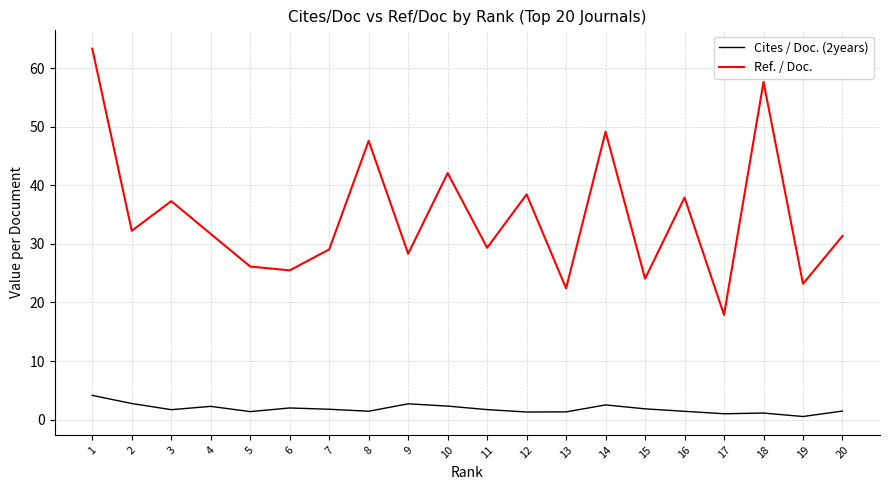

Is the value of Ref. / Doc. at 10 greater than the value of Cites / Doc. (2years) at 10?

Yes